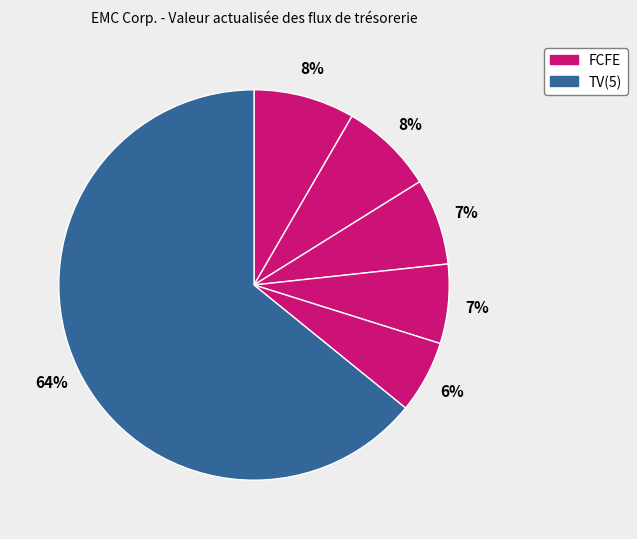

Which slice is the smallest?

FCFE(5)